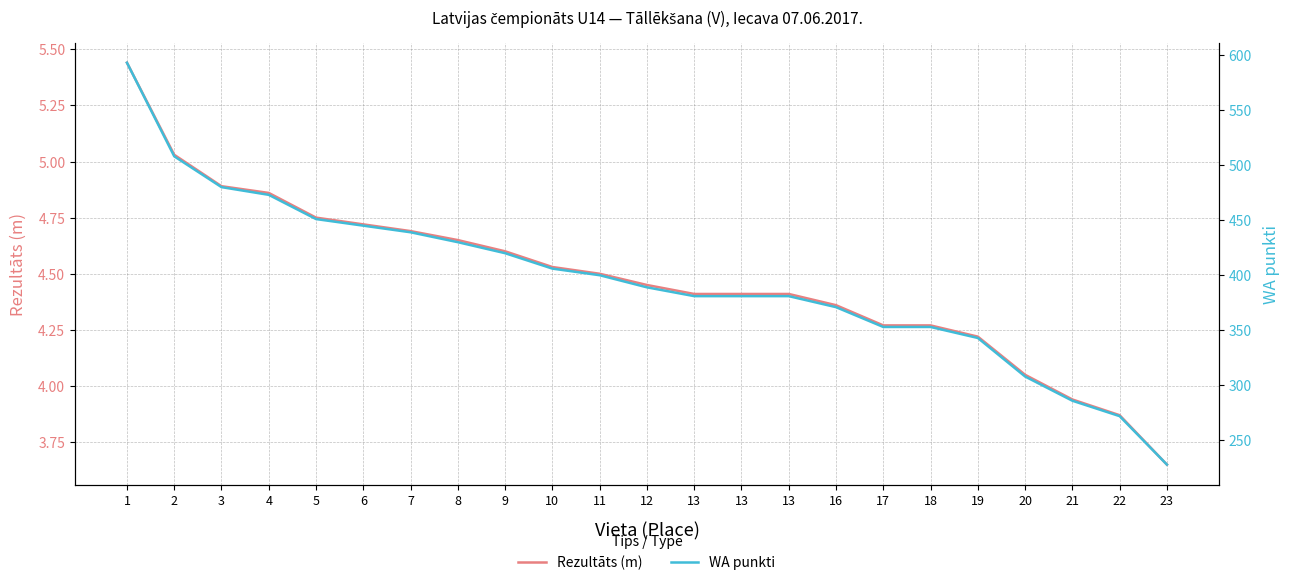

List the labels in order of WA punkti value, largest first.

1, 2, 3, 4, 5, 6, 7, 8, 9, 10, 11, 12, 13, 13, 13, 16, 17, 18, 19, 20, 21, 22, 23